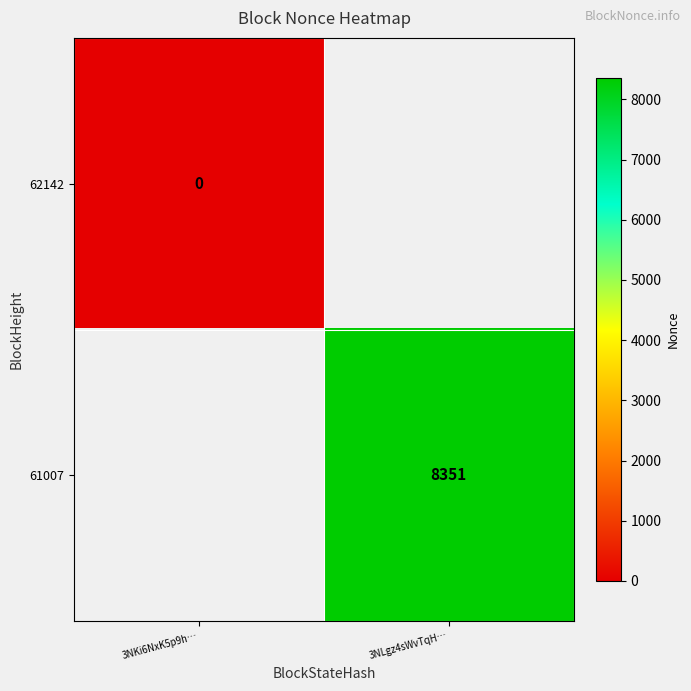

Is the value of 61007 at 3NLgz4sWvTqH… greater than the value of 62142 at 3NKi6NxK5p9h…?

Yes